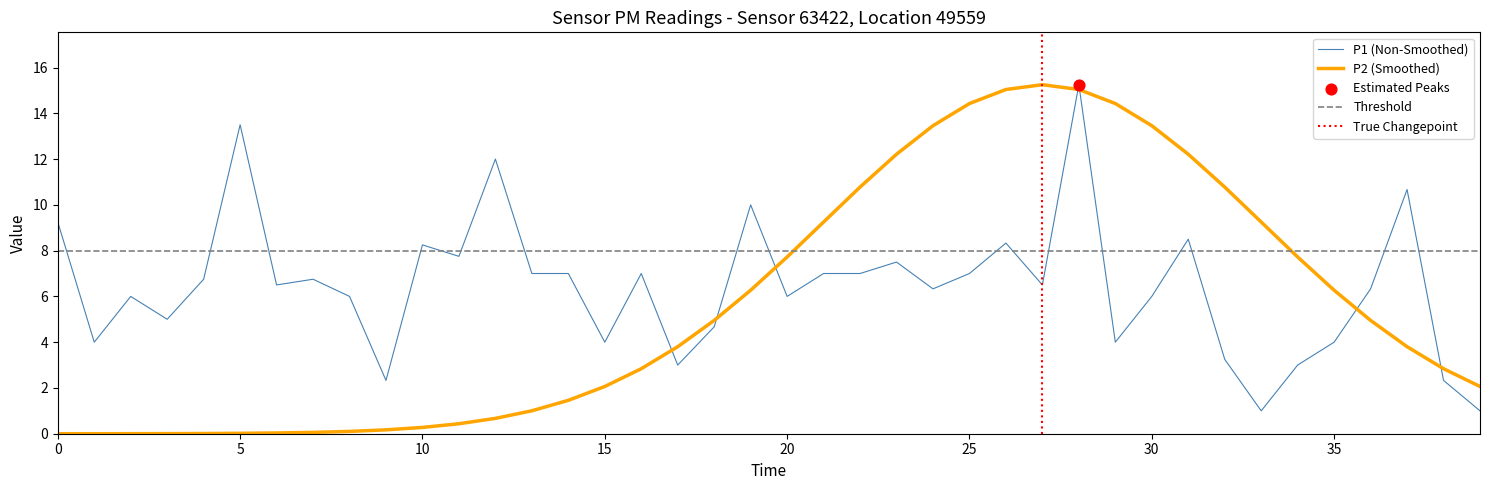

Which series has the largest total across all categories?

P1